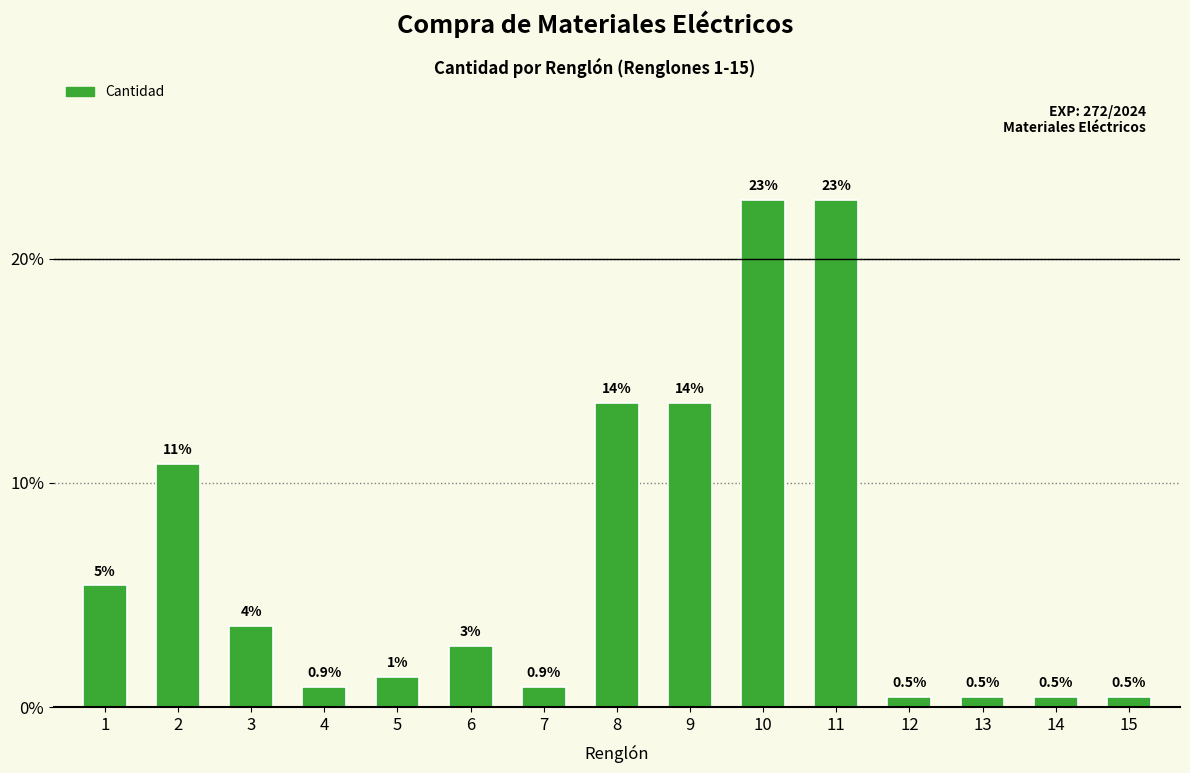

What is the average value?

6.7